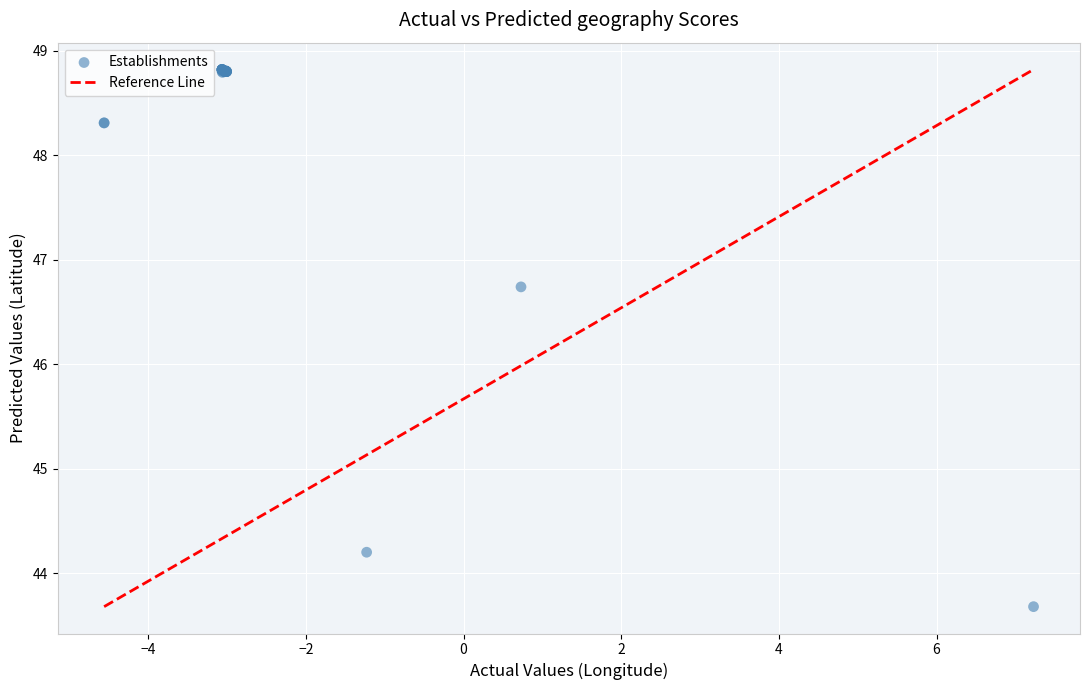

What Y value in the scatter plot is closest to 46?

46.7